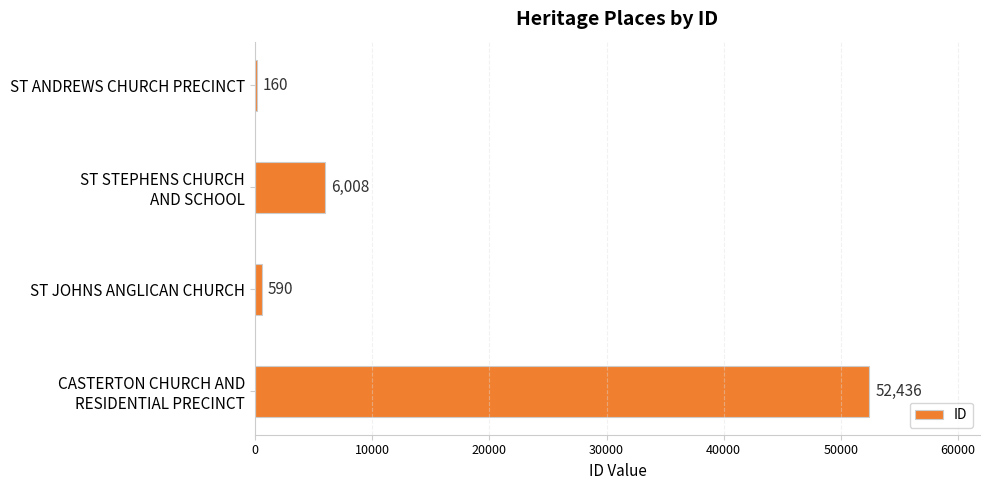

What is the greatest value displayed?

52436